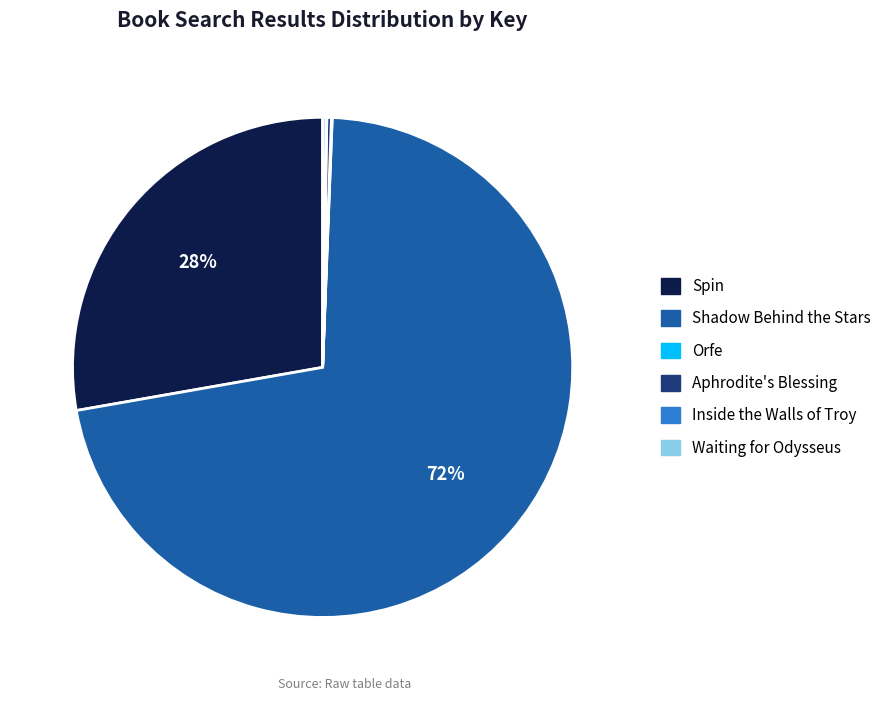

Which slice is the largest?

Shadow Behind the Stars